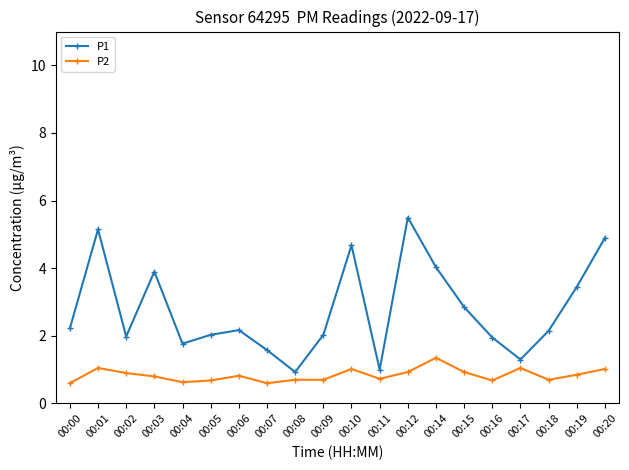

True or false: P1 and P2 intersect in this chart.

False